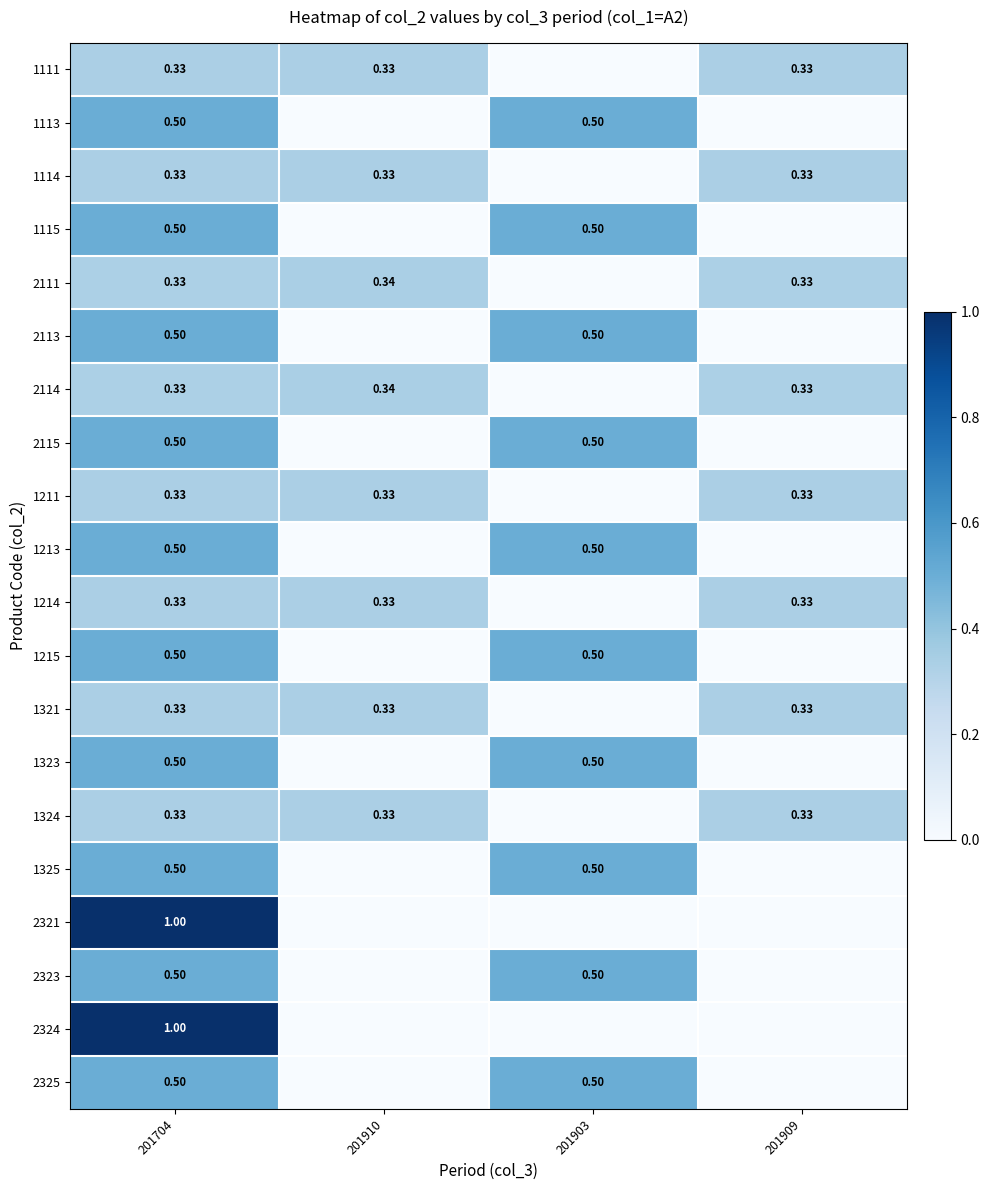

How many series are shown in this chart?

20